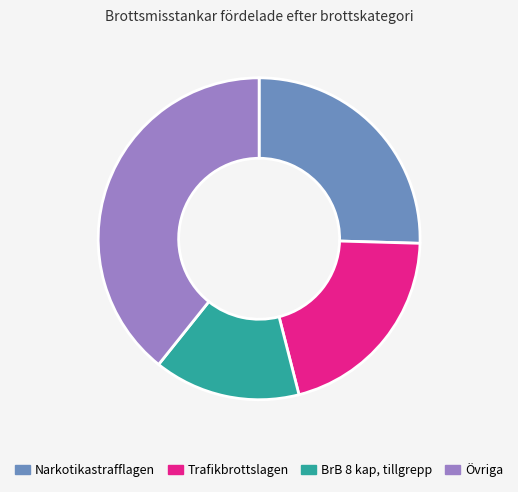

Does any single category account for the majority?

No